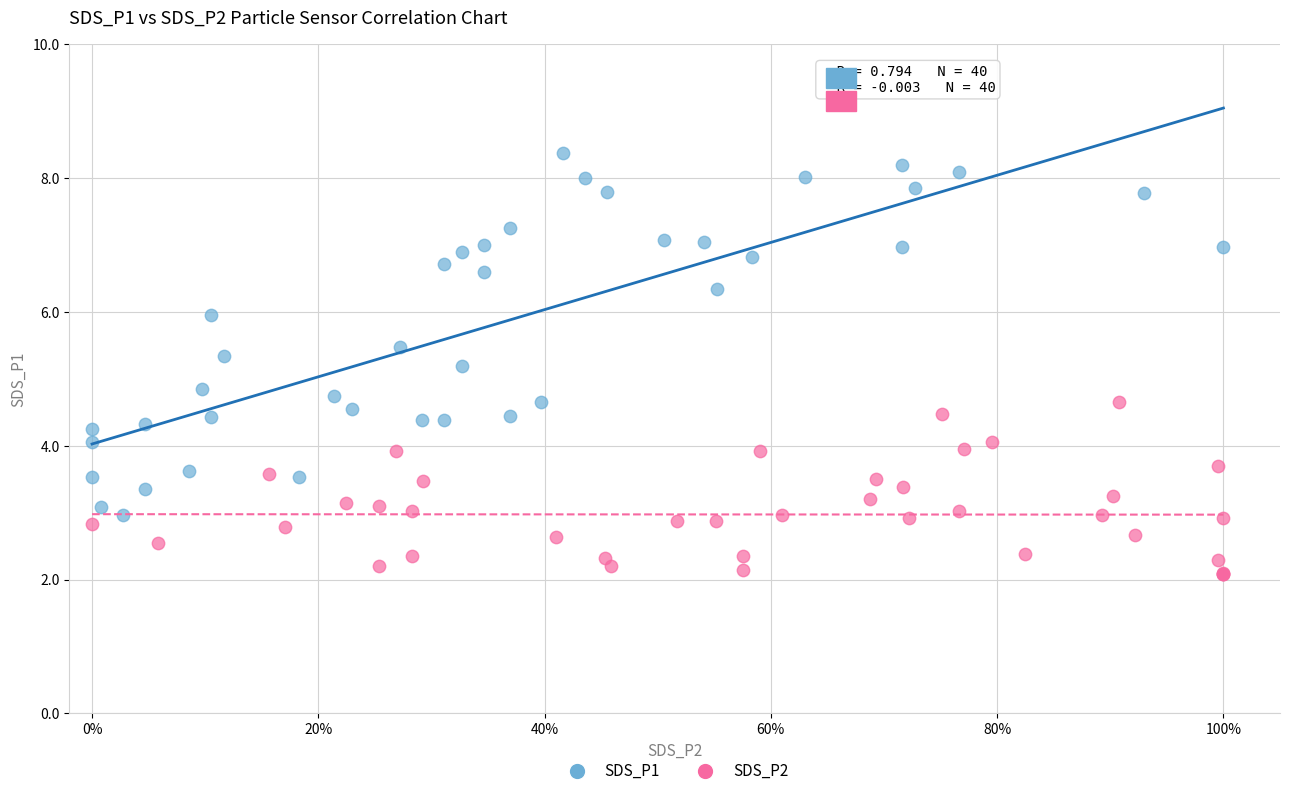

Which series has the widest spread of Y values?

SDS_P1